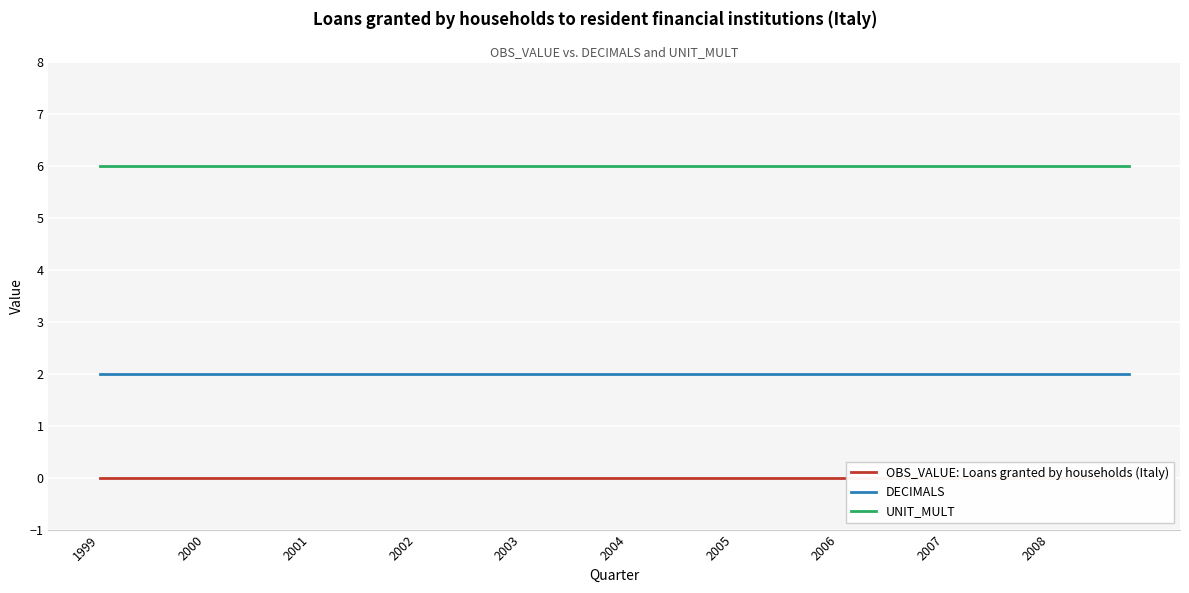

True or false: UNIT_MULT and DECIMALS cross at least once.

False